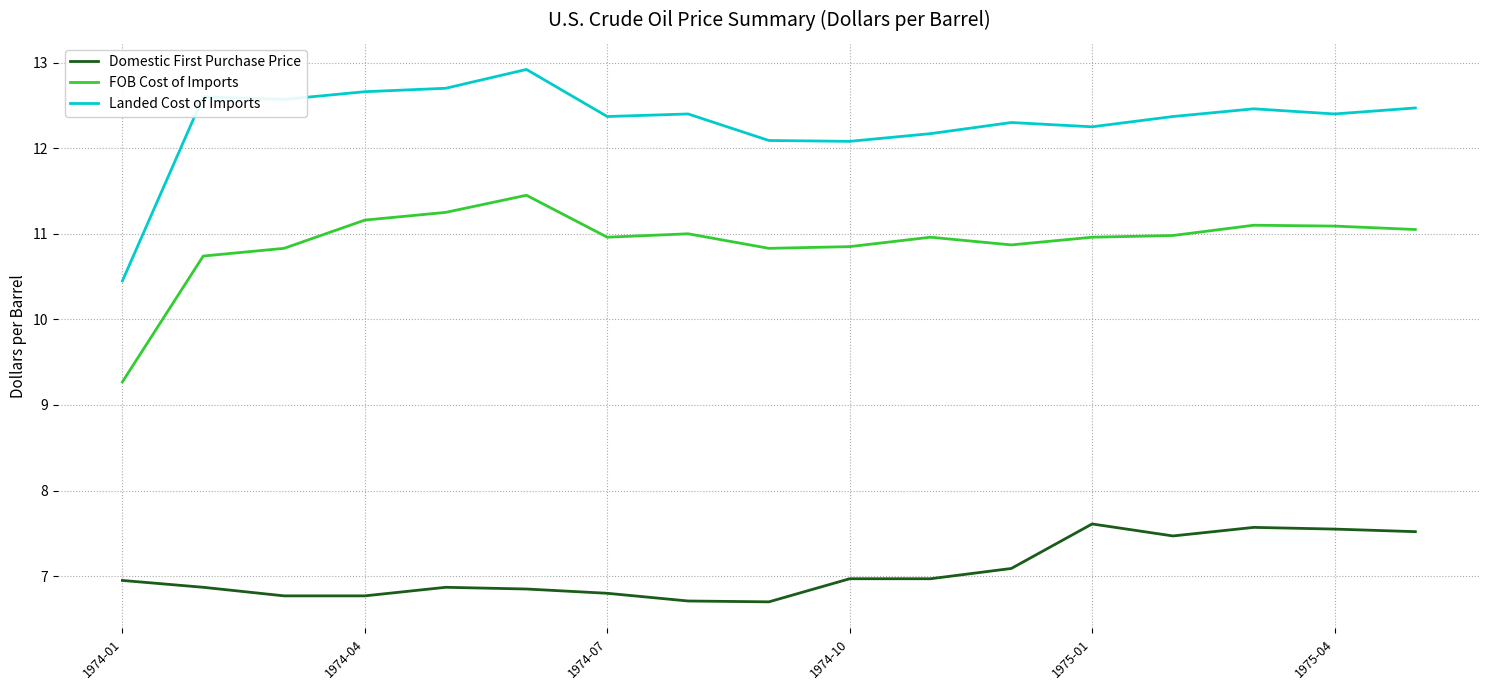

True or false: FOB Cost of Imports and Landed Cost of Imports intersect in this chart.

False